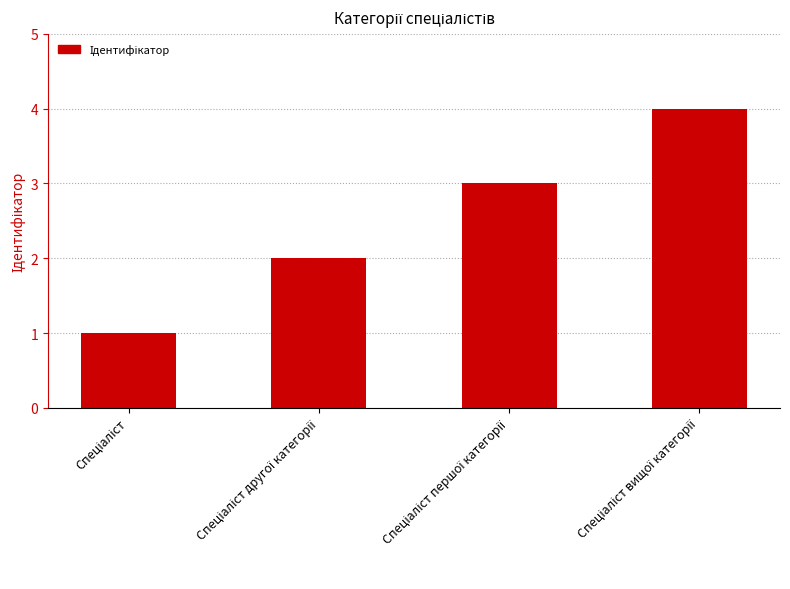

What is the maximum value shown in the chart?

4